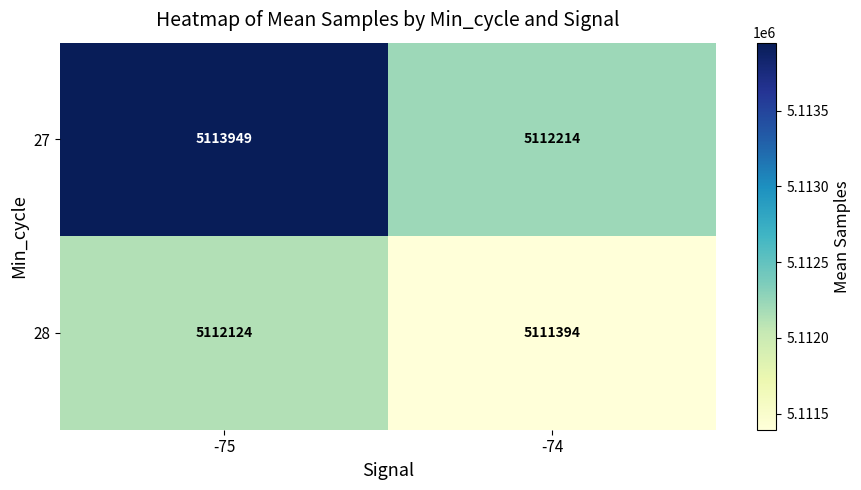

What is the difference between the highest and lowest values at -74?

820